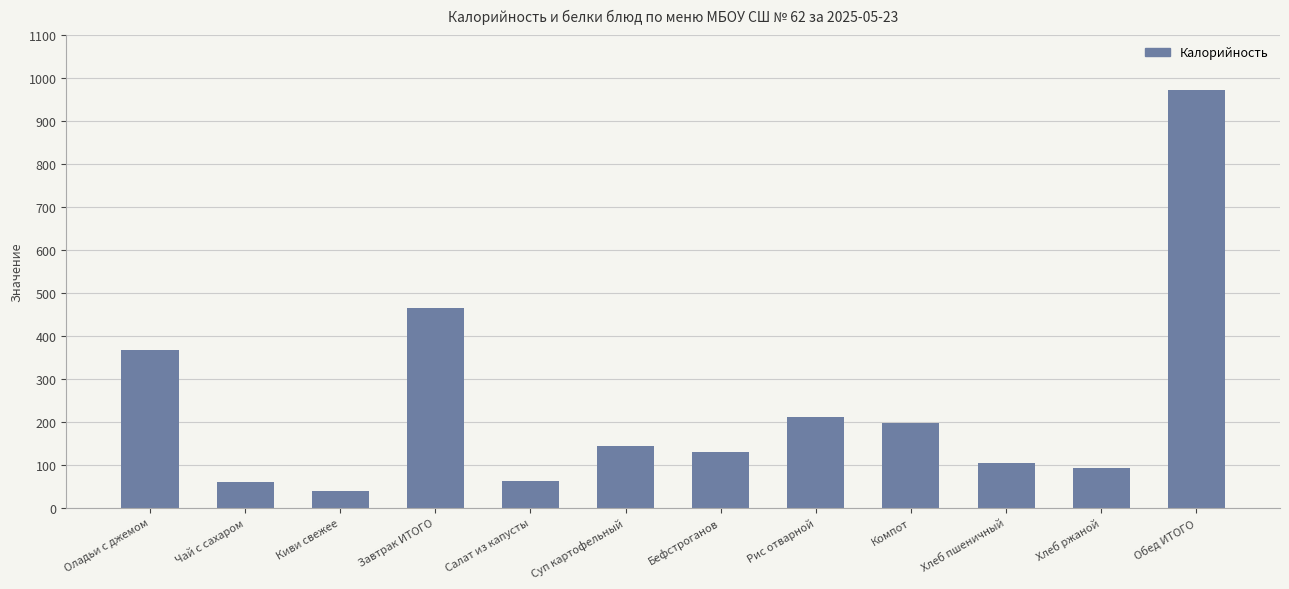

Which has a higher value, Чай с сахаром or Хлеб ржаной?

Хлеб ржаной